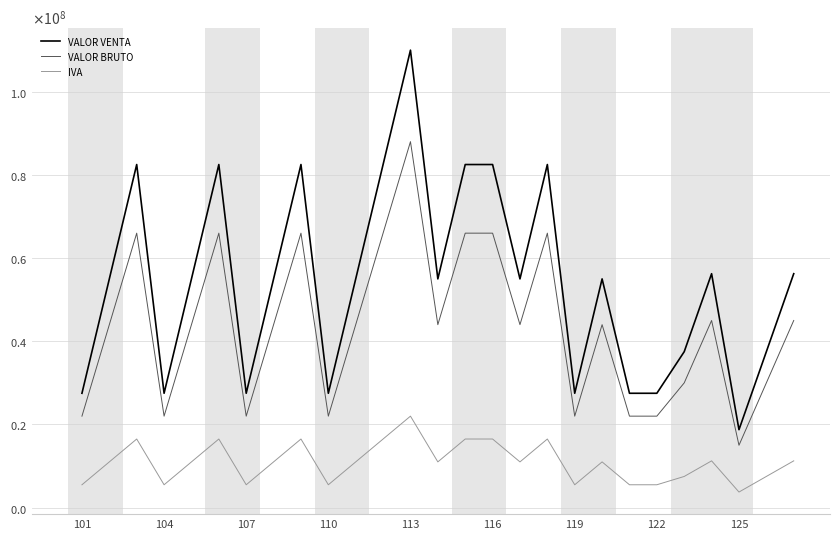

True or false: VALOR VENTA and IVA intersect in this chart.

False